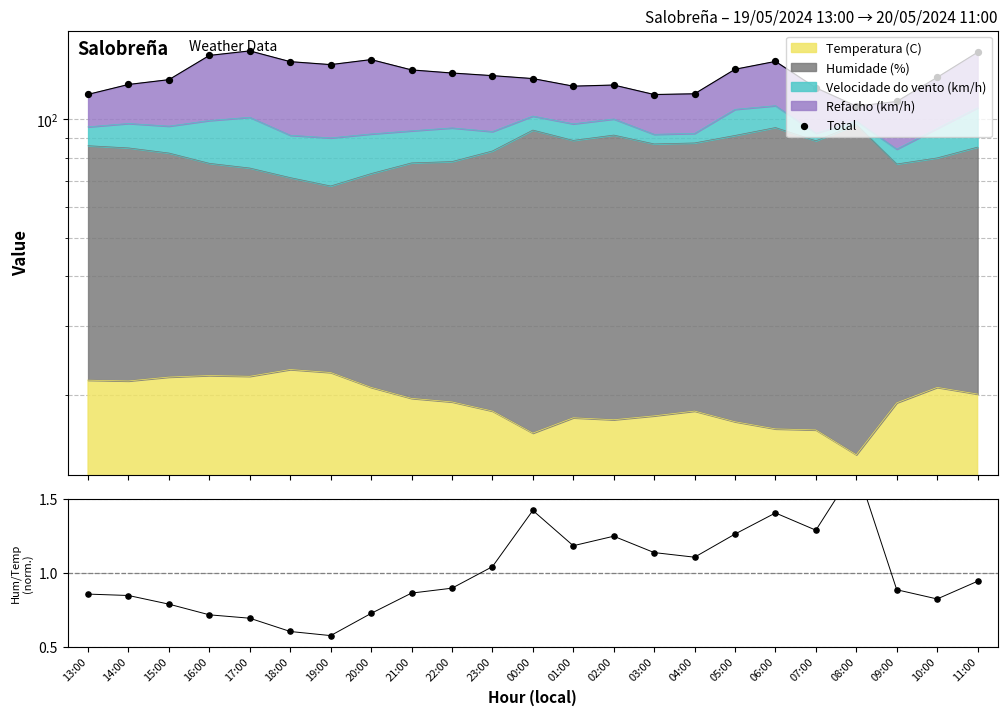

Which series contains the highest Y value?

Total